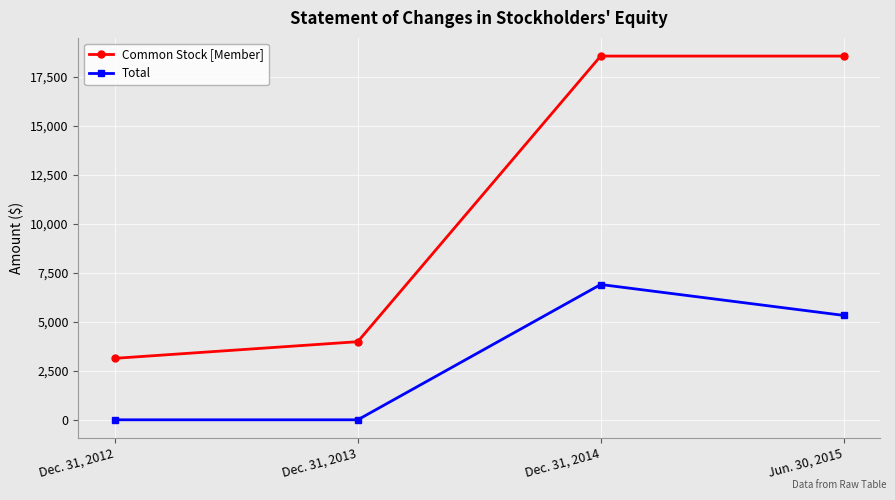

What is the difference between the maximum and minimum values in the Common Stock [Member] series?

15435